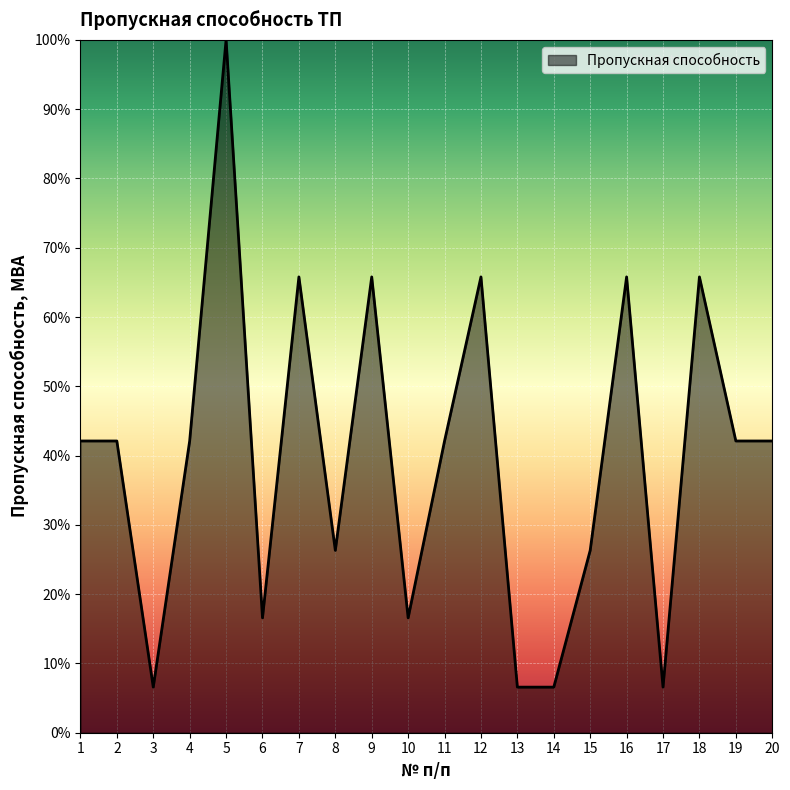

What is the difference between the maximum and minimum values?

93.4